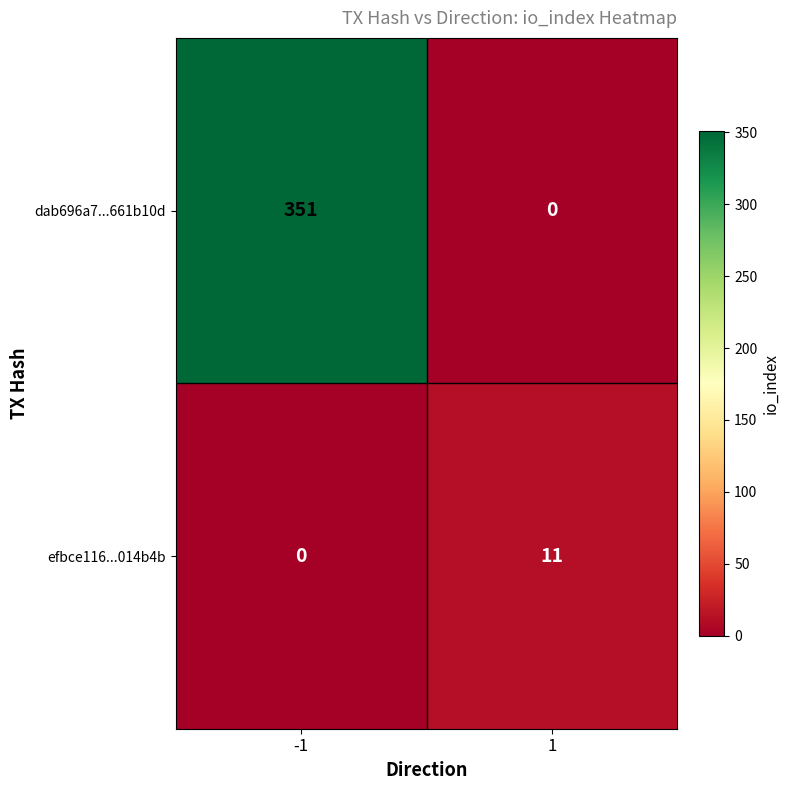

What is the average value of the dab696a7...661b10d series?

176